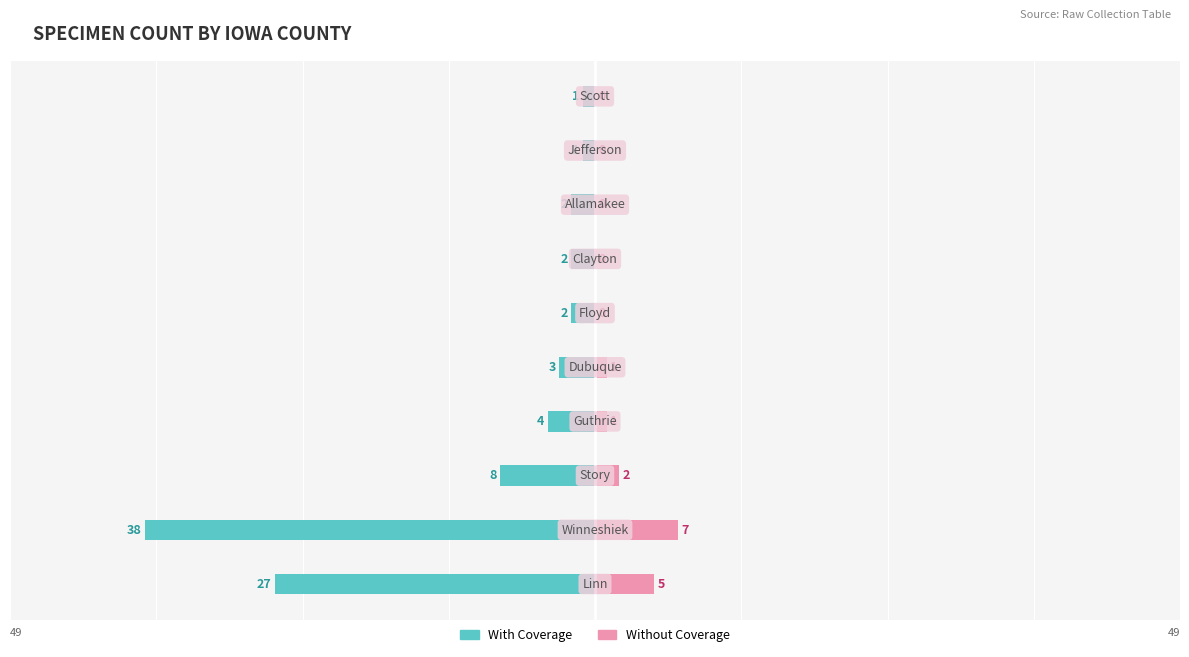

Which series has the widest spread of values?

With Coverage